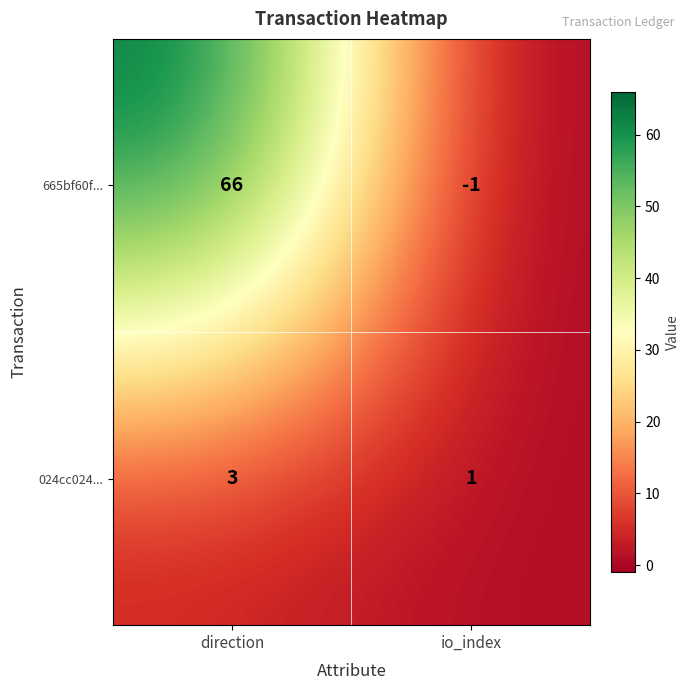

At how many categories does at least one series exceed 21?

1